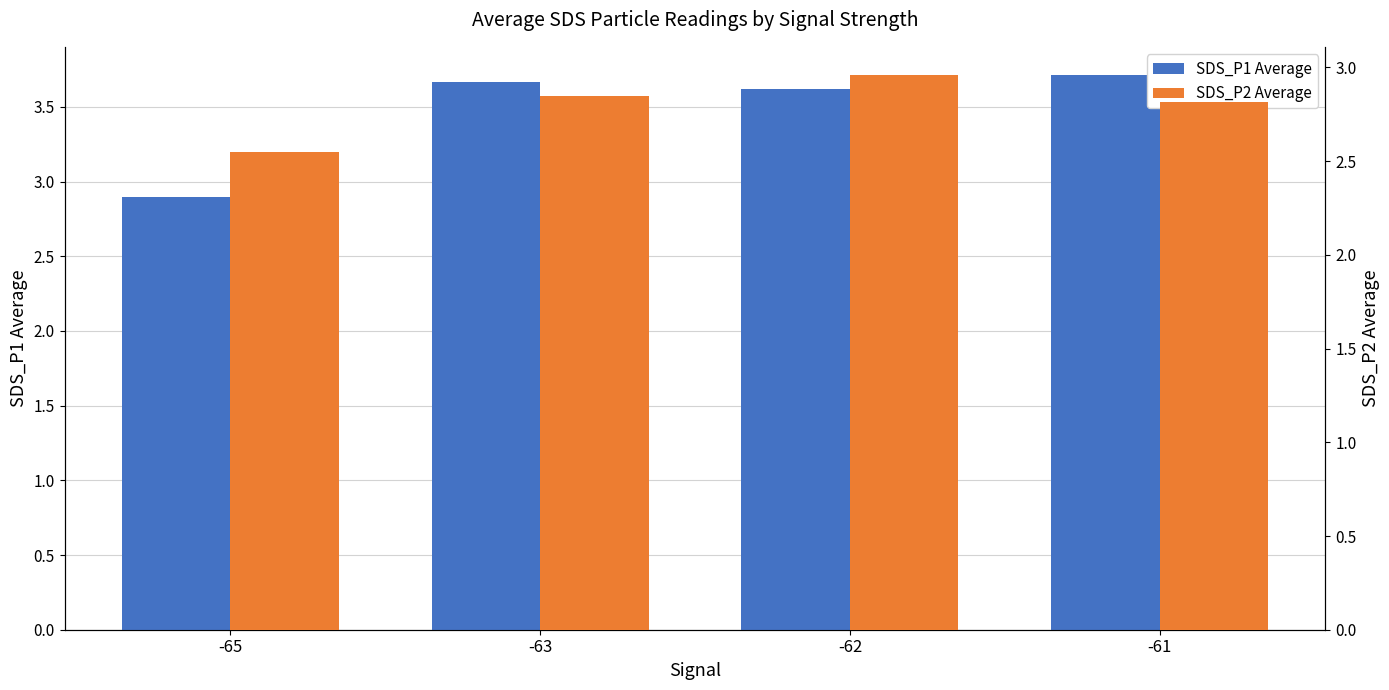

At -65, list the series in order from smallest to largest.

SDS_P2 Average, SDS_P1 Average